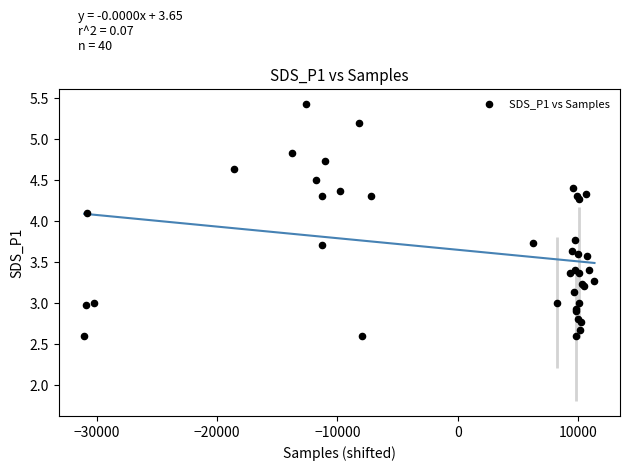

What Y value in the scatter plot is closest to 4?

4.1